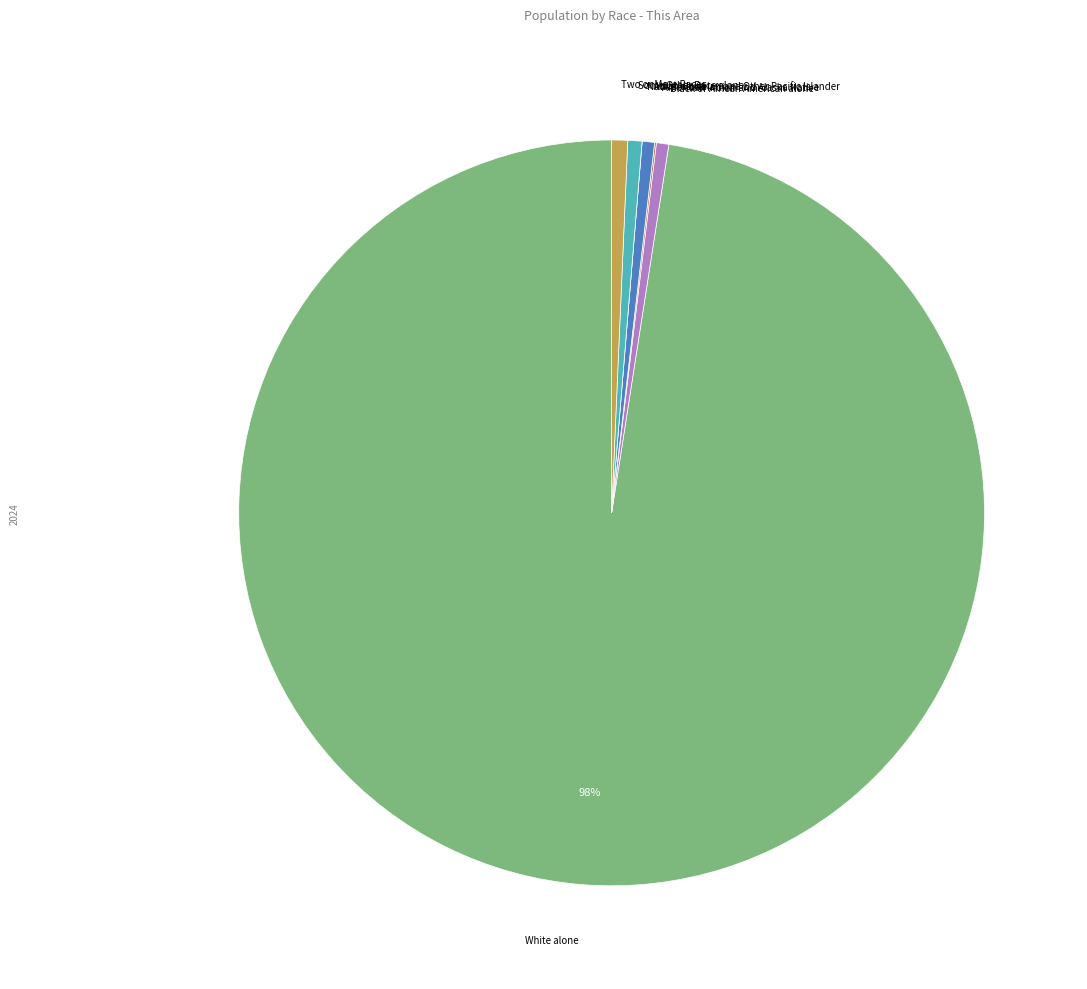

To the nearest percent, what is the average slice percentage?

14%